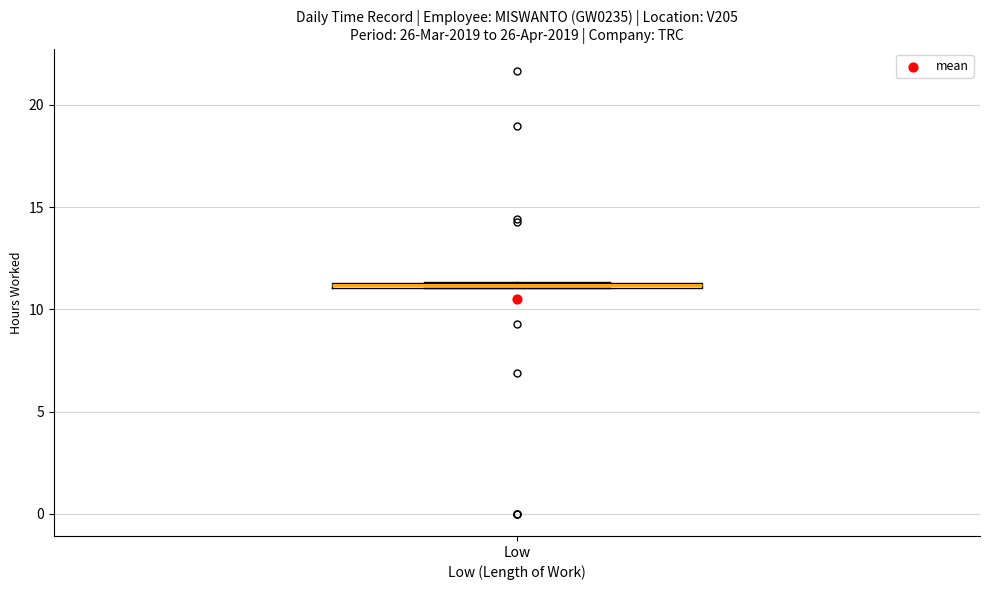

Where is the upper edge of the box for Low on the y-axis? The values are not printed on the chart, so give them approximately, as read against the axis.

11.5